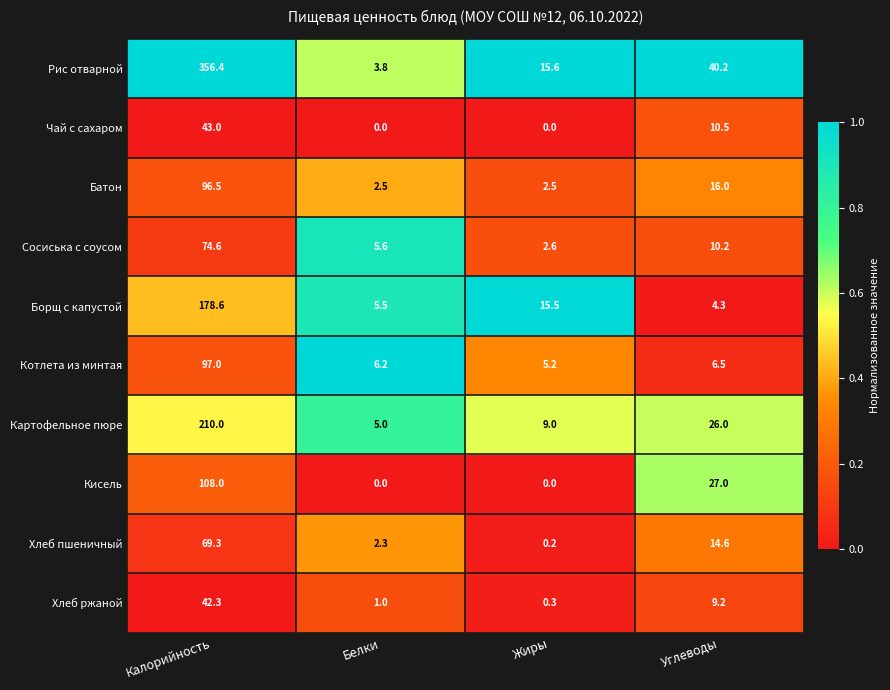

At which category is the sum across all series the highest?

Калорийность